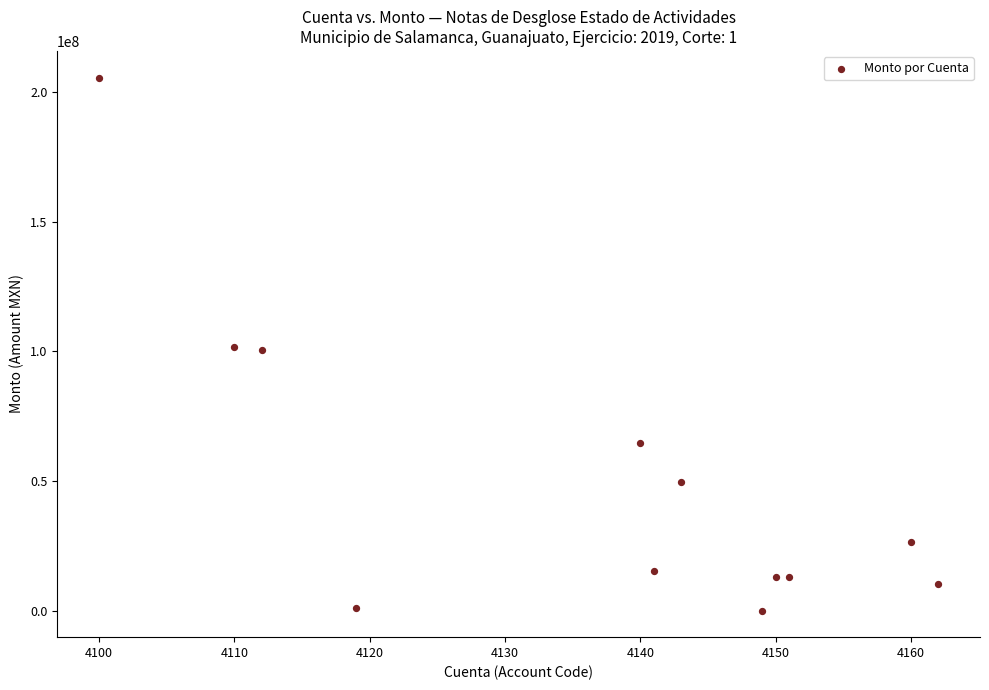

What is the range of Y values (max minus min)?

205743993.2